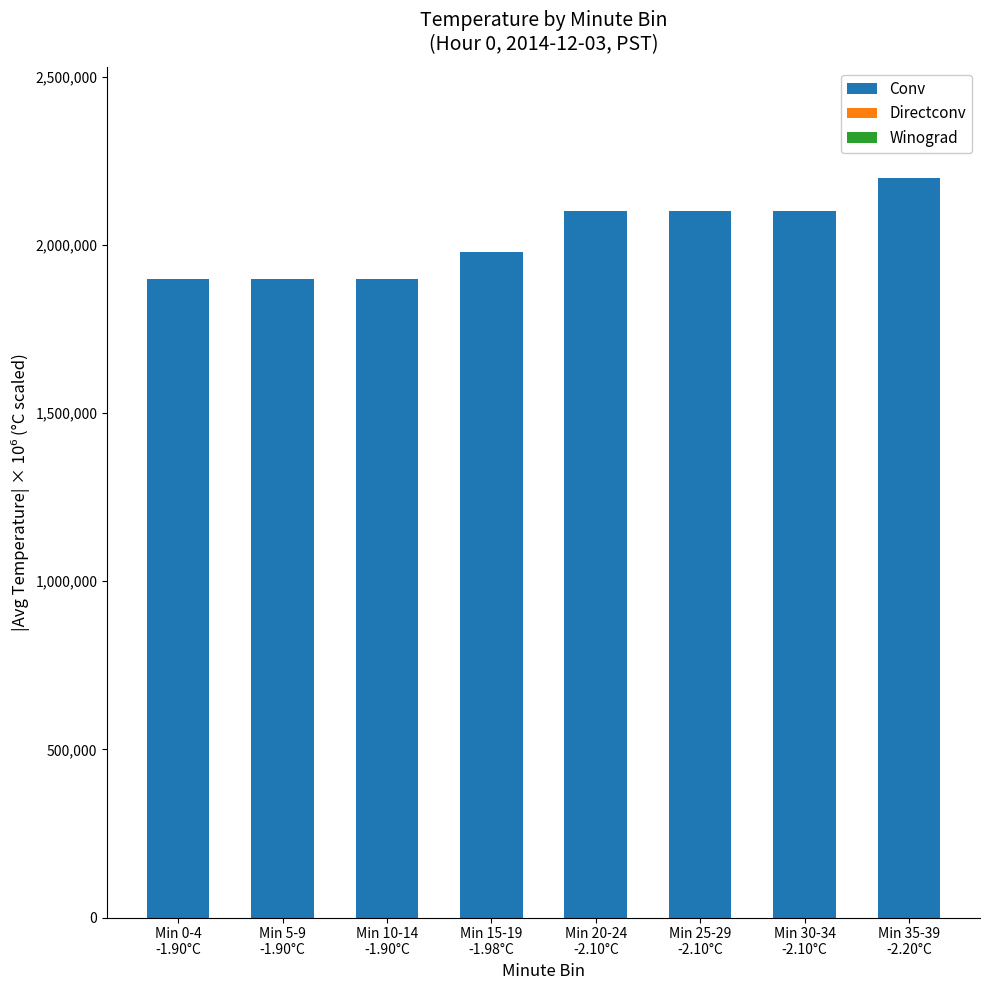

What is the minimum value shown in the chart?

1900000